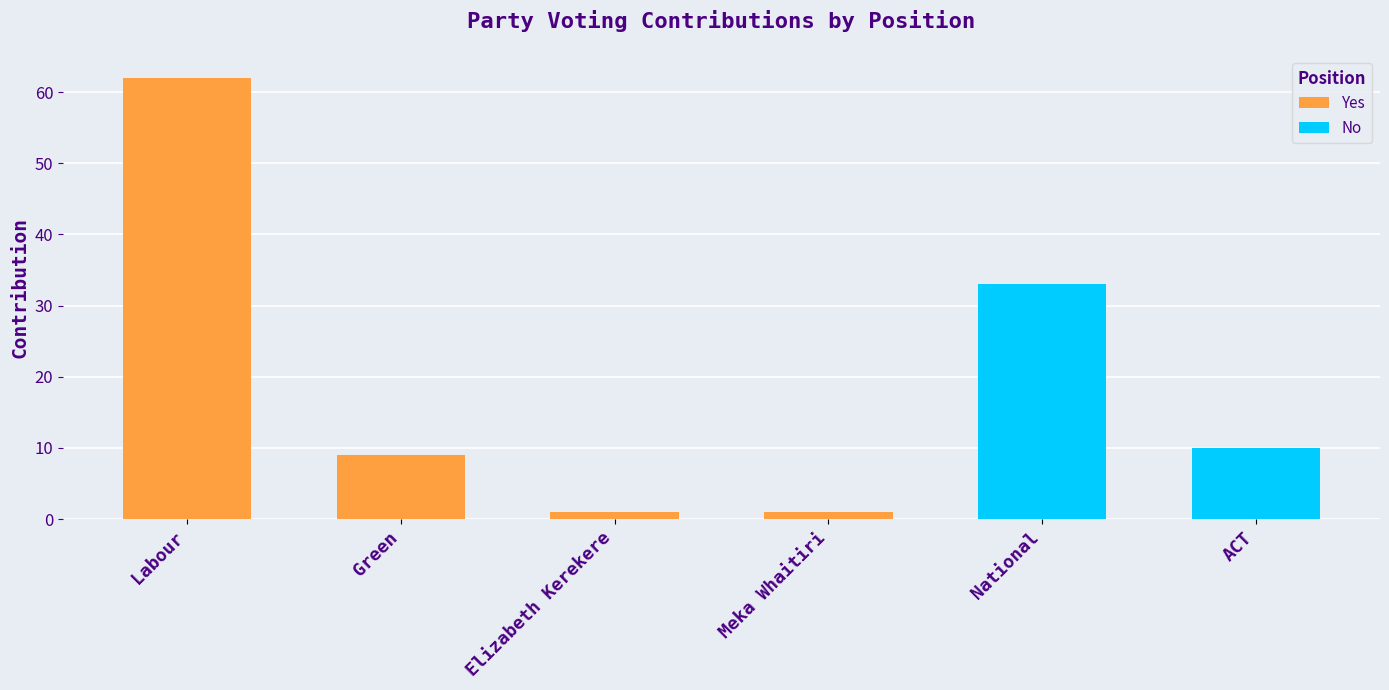

What is the difference between the maximum and minimum values?

61